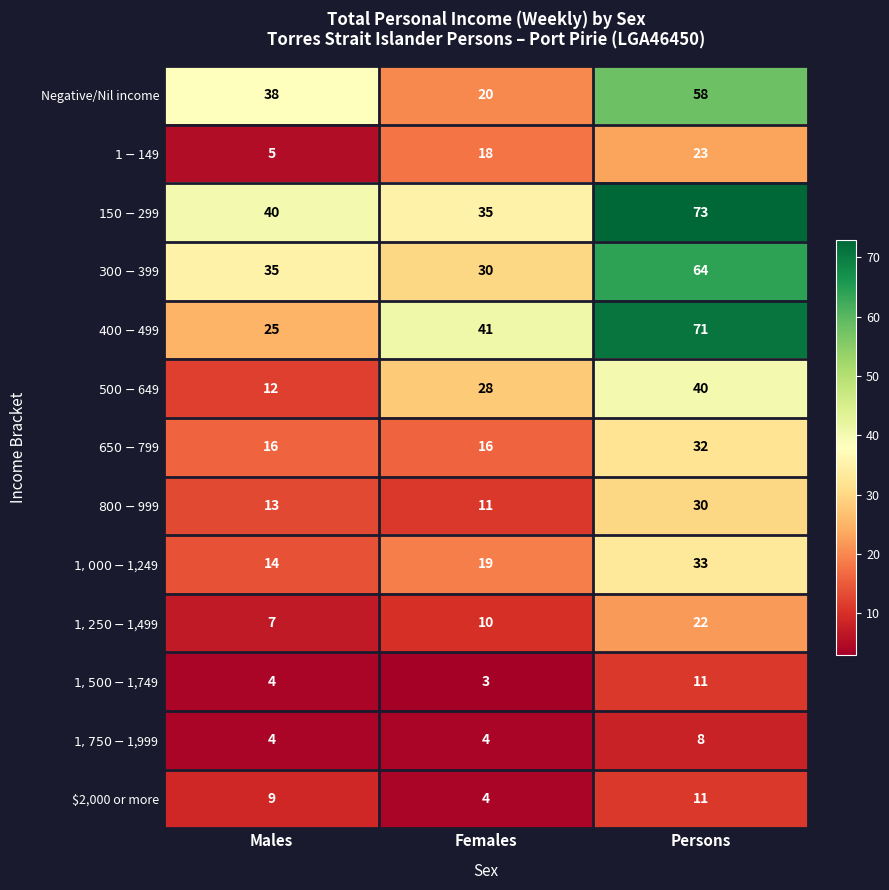

What is the difference between the maximum and minimum values in the Negative/Nil income series?

38